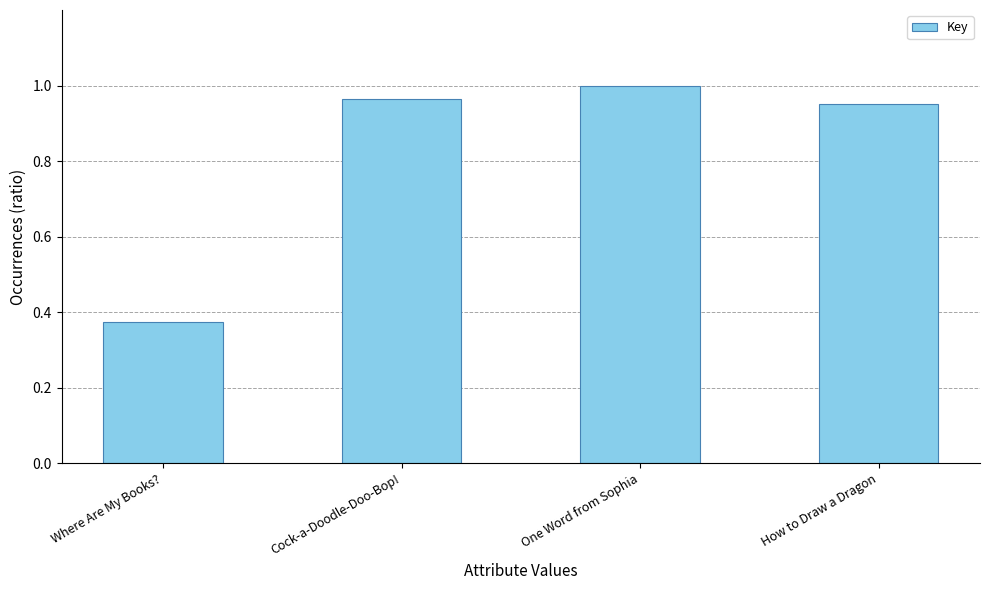

How many bars are there in total?

4